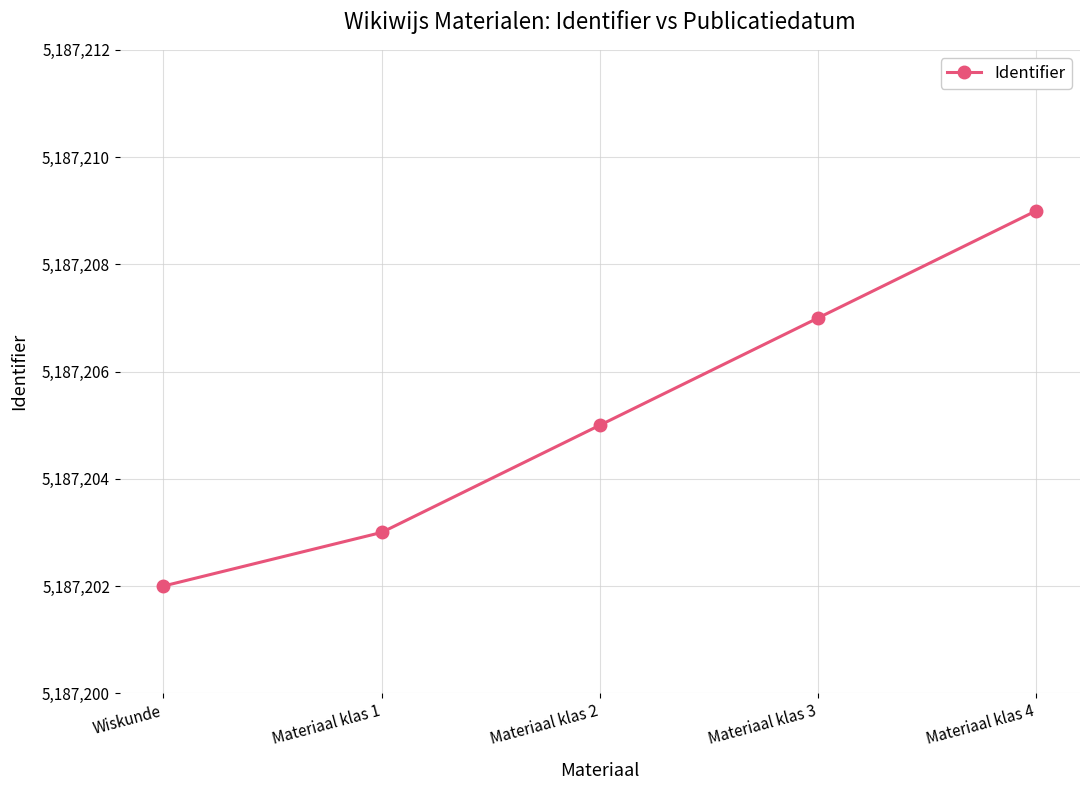

What is the difference between the values at Materiaal klas 4 and Materiaal klas 1?

6